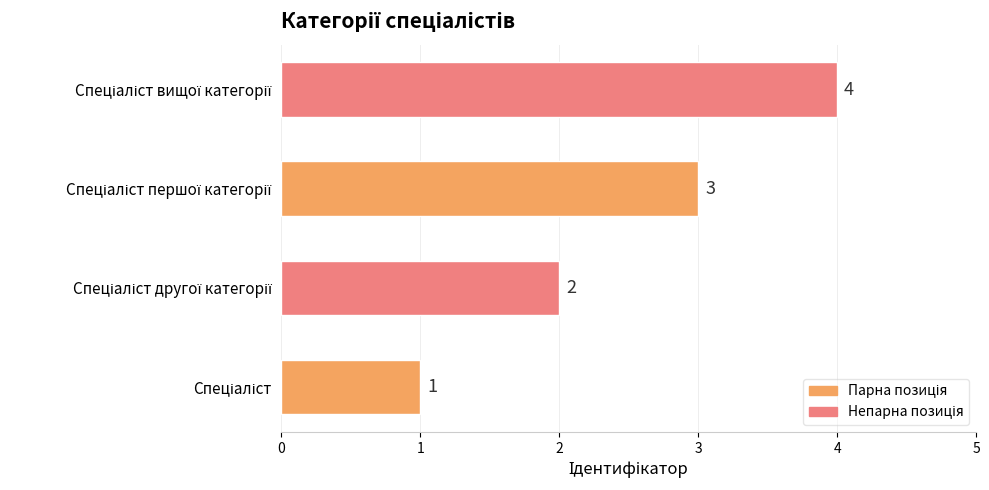

What is the sum of all values?

10